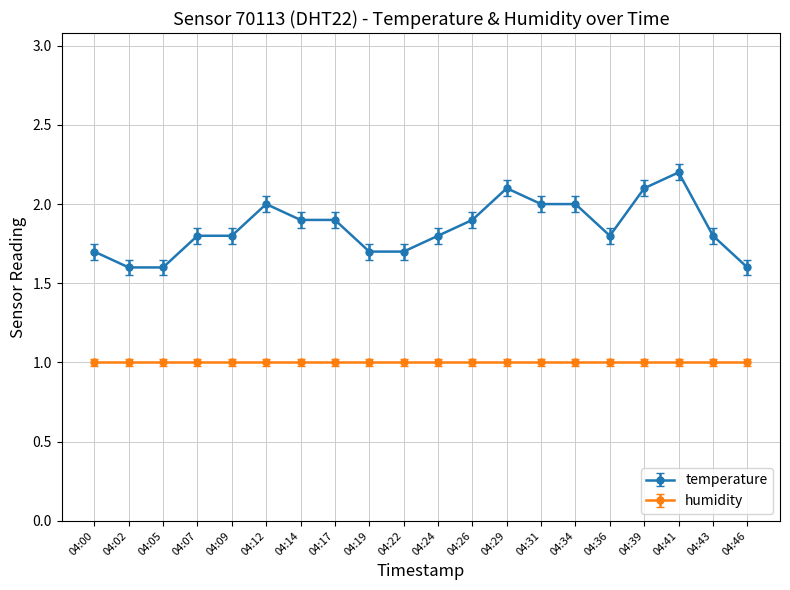

True or false: temperature has a value of 1.9 at 04:17.

True